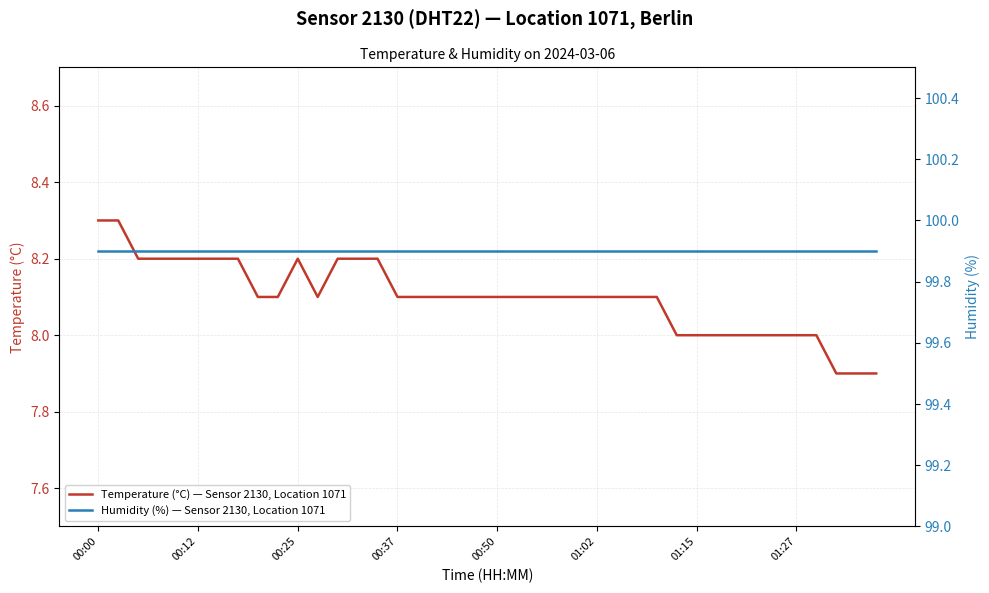

At 29, list the series in order from smallest to largest.

Temperature (°C) — Sensor 2130, Location 1071, Humidity (%) — Sensor 2130, Location 1071